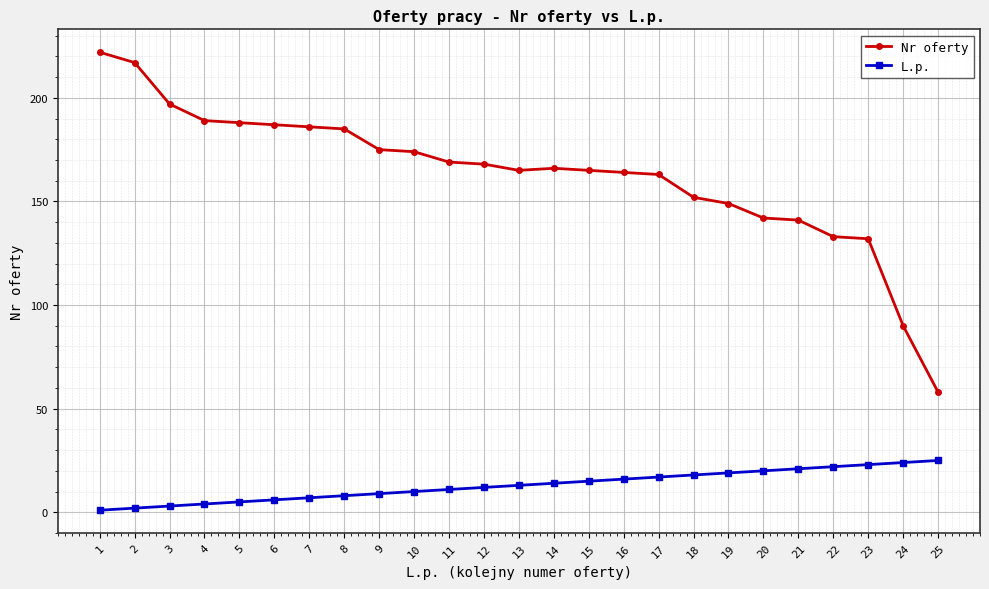

Count the number of data series in this chart.

2